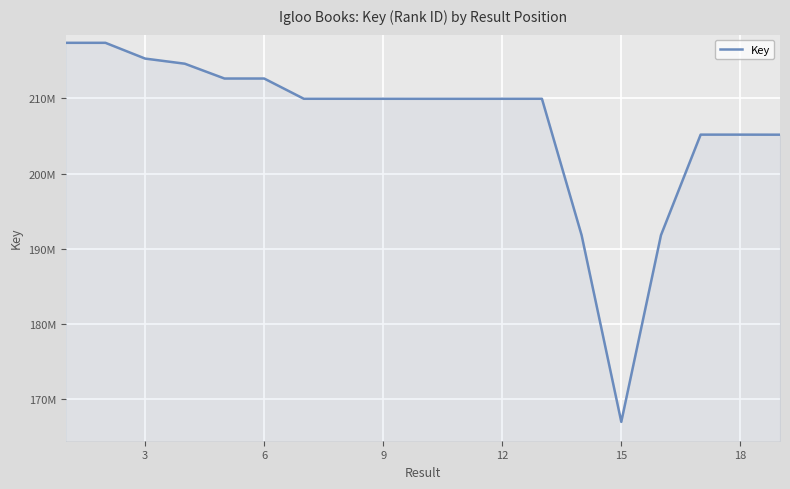

What is the average value?

206631974